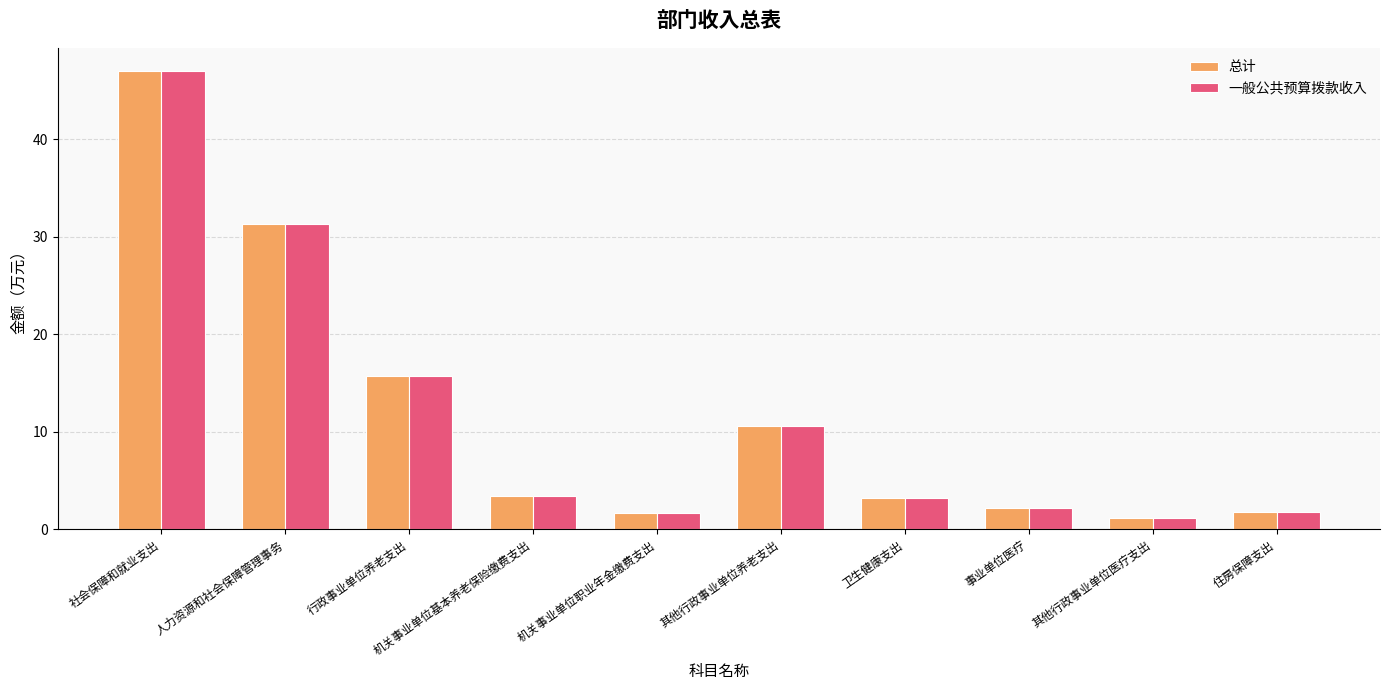

The value of 一般公共预算拨款收入 at 行政事业单位养老支出 is 15.7. True or false?

True